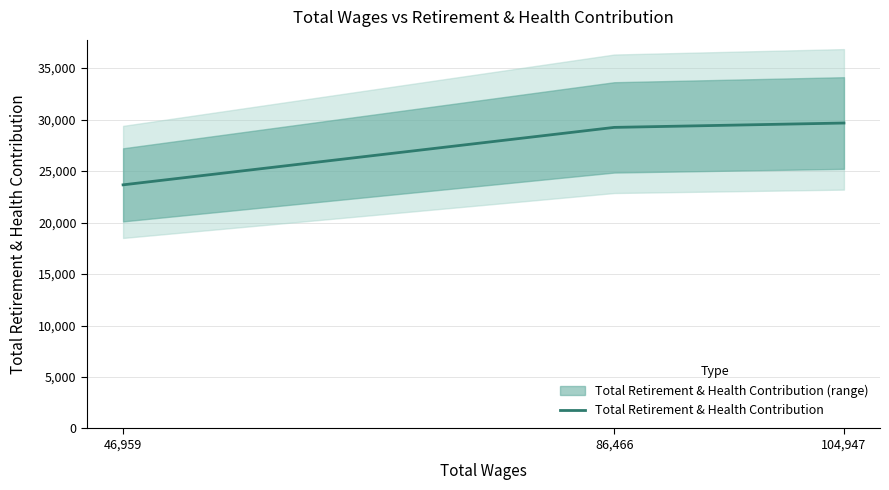

Rank the categories by value from lowest to highest.

46,959, 86,466, 104,947